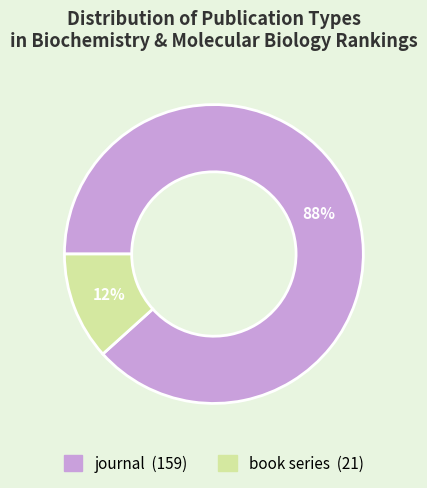

To the nearest percent, what is the combined percentage of journal and book series?

100%